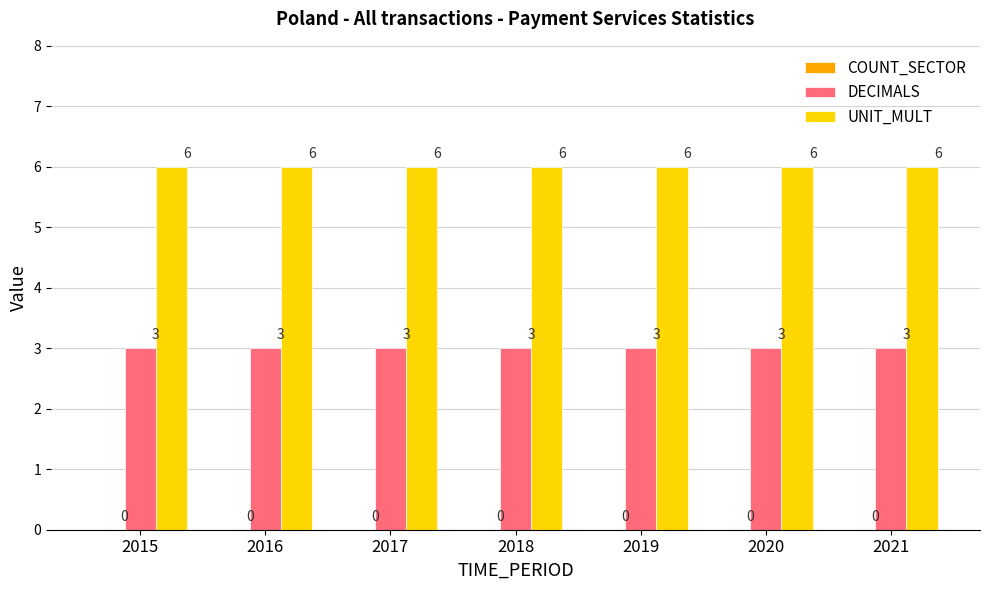

List the series in order of their overall mean, highest first.

UNIT_MULT, DECIMALS